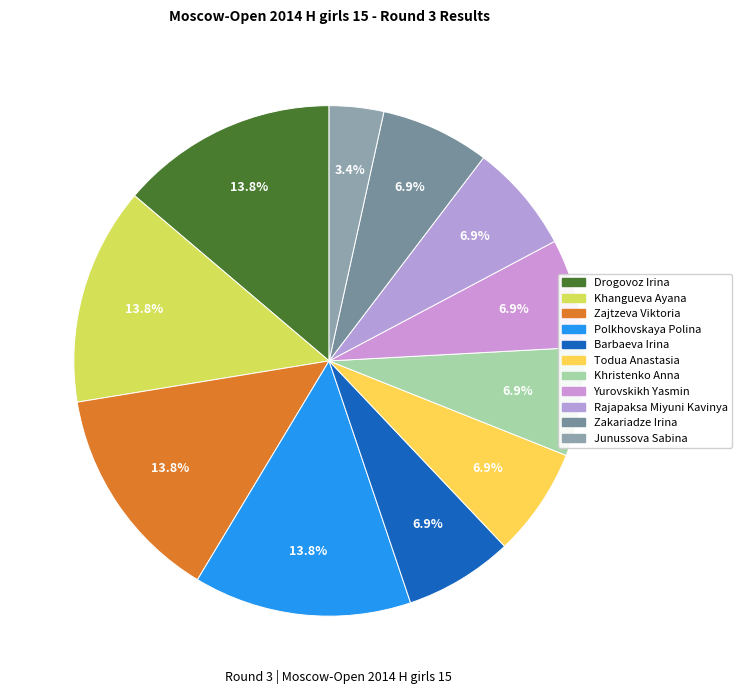

How many segments does this pie chart have?

11